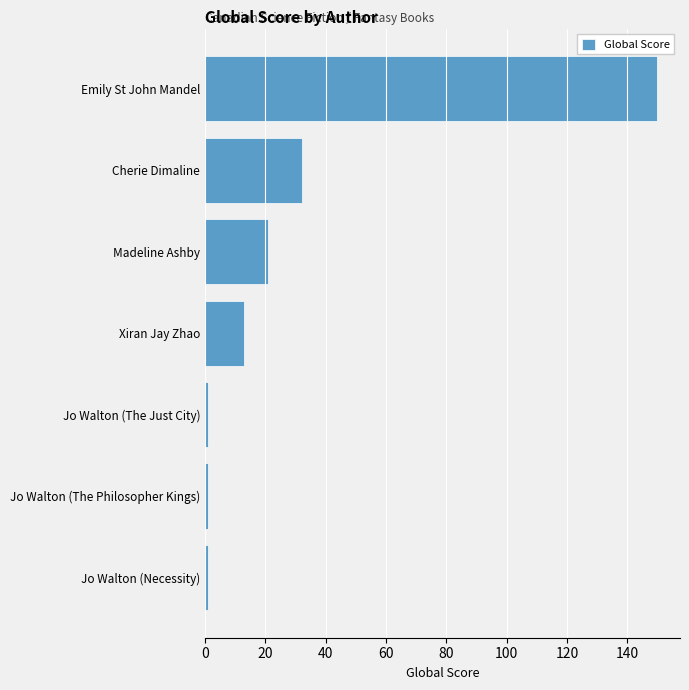

Count the number of data series in this chart.

1